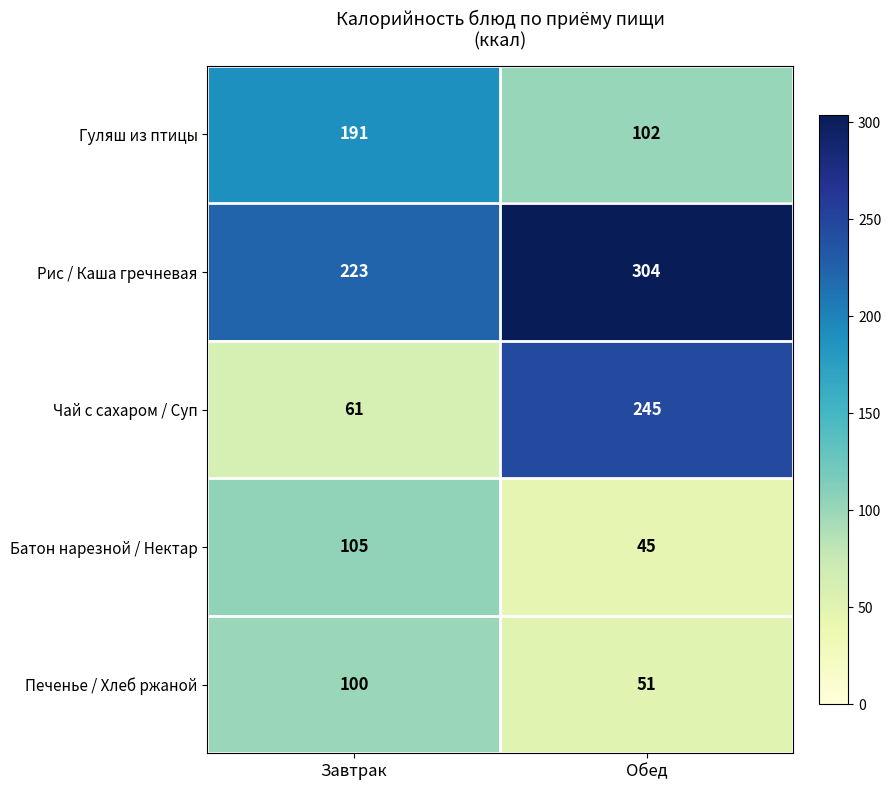

At Обед, list the series in order from smallest to largest.

Батон нарезной / Нектар, Печенье / Хлеб ржаной, Гуляш из птицы, Чай с сахаром / Суп, Рис / Каша гречневая